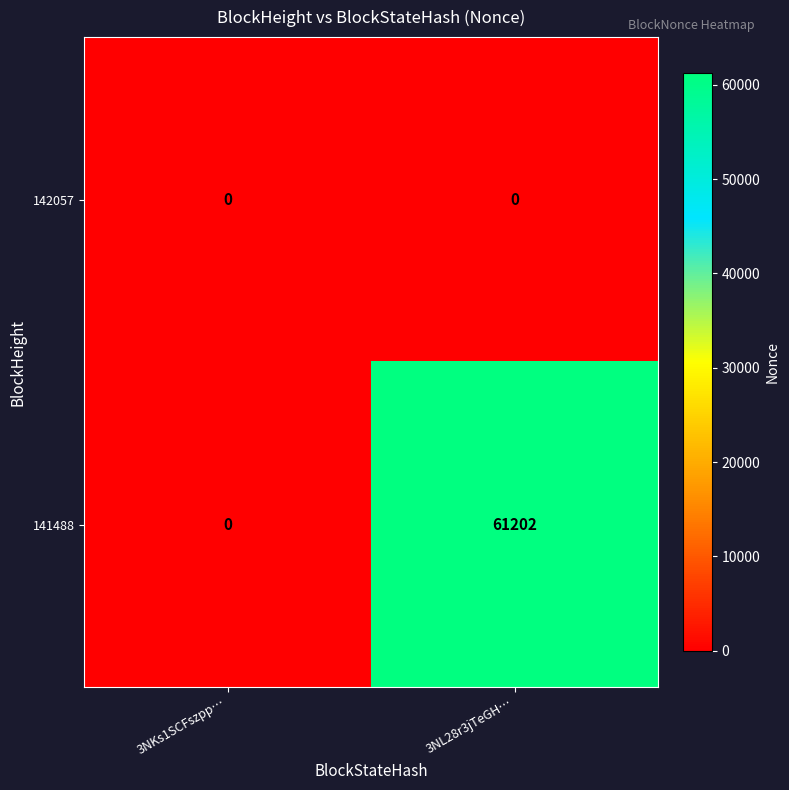

Which series changed the most between 3NKs1SCFszpp… and 3NL28r3jTeGH…?

141488